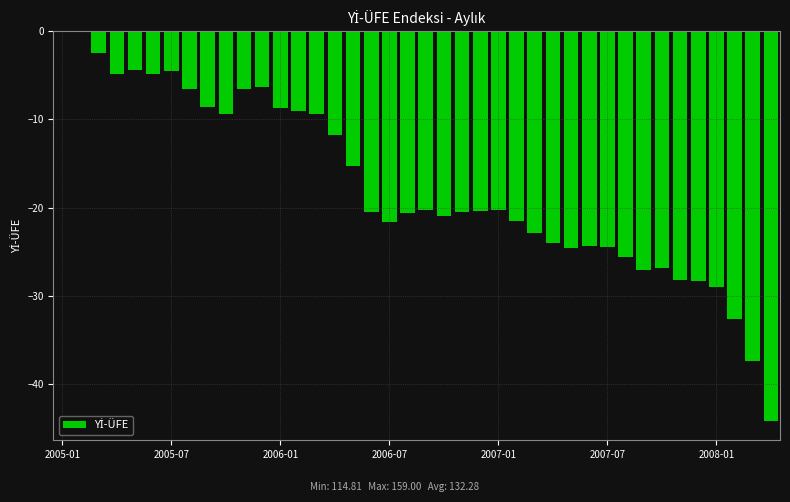

How many categories are shown in the chart?

40